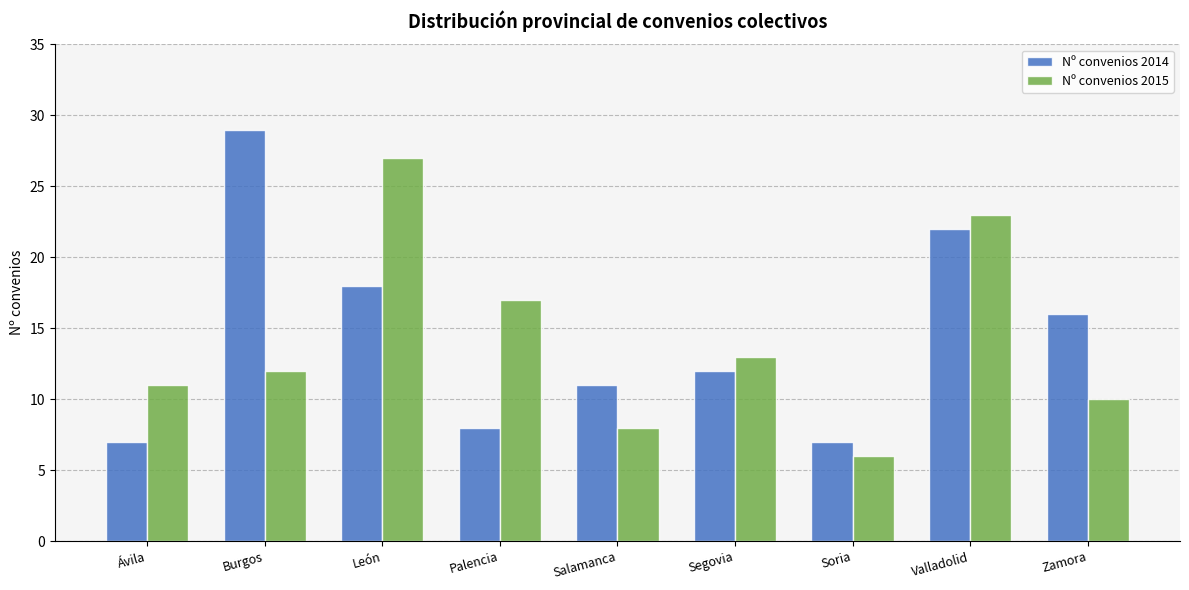

Is the value of Nº convenios 2015 at Burgos greater than the value of Nº convenios 2014 at Salamanca?

Yes